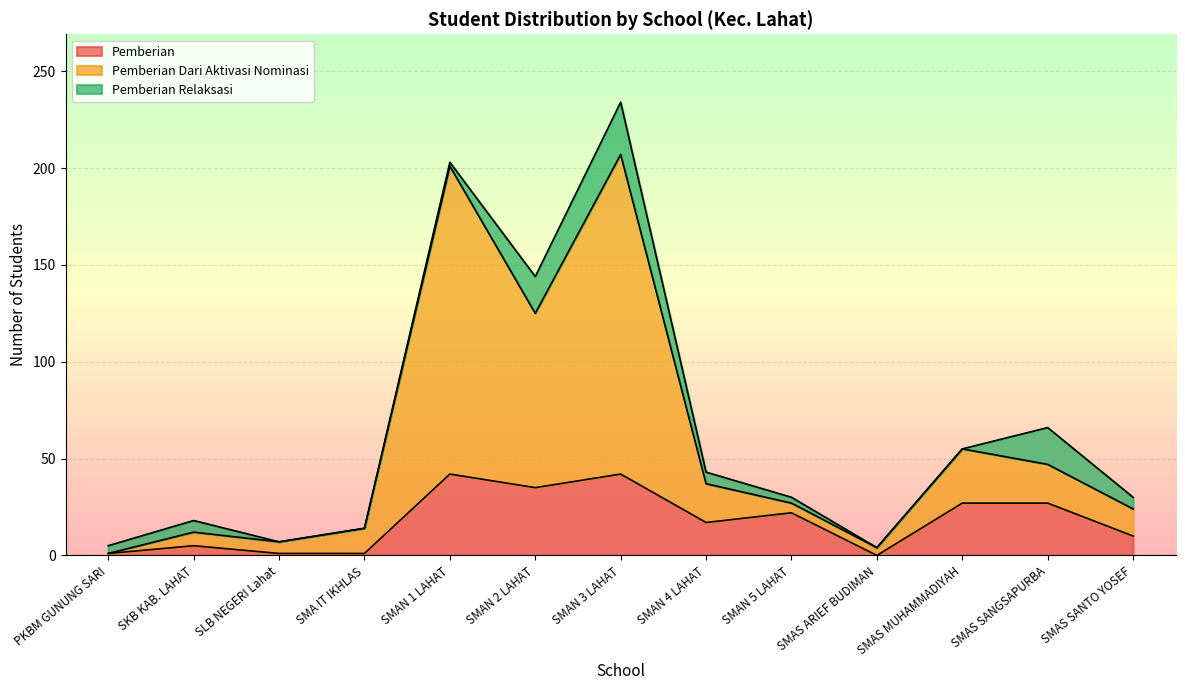

What is the total value across all series at SMAS MUHAMMADIYAH?

55